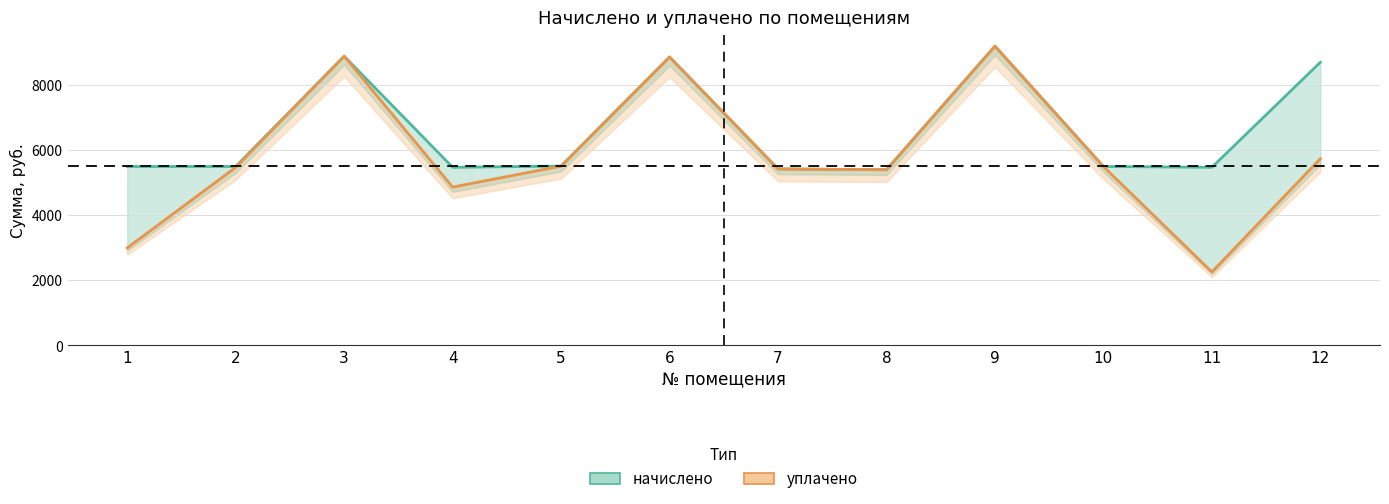

True or false: уплачено has more than 2 interior local peaks.

True